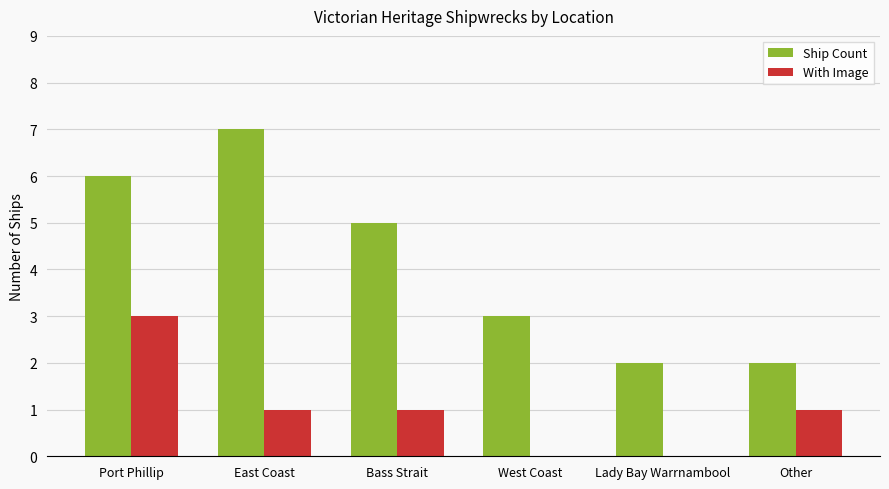

Reading left to right, extract all data points from this chart.

Ship Count: 6	7	5	3	2	2
With Image: 3	1	1	0	0	1